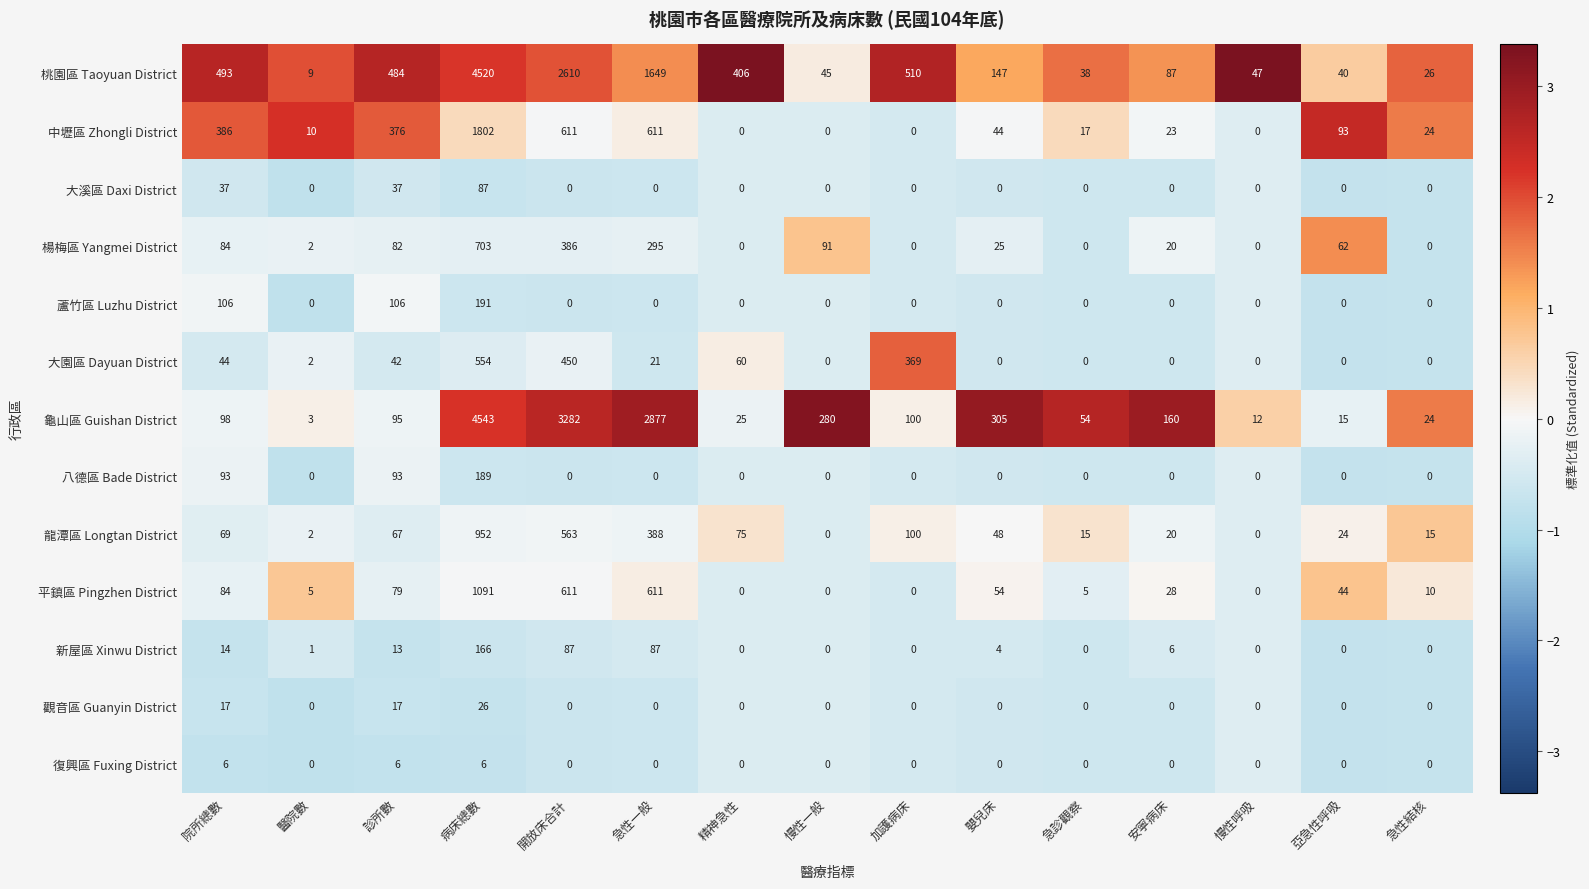

What is the greatest value displayed?

4543